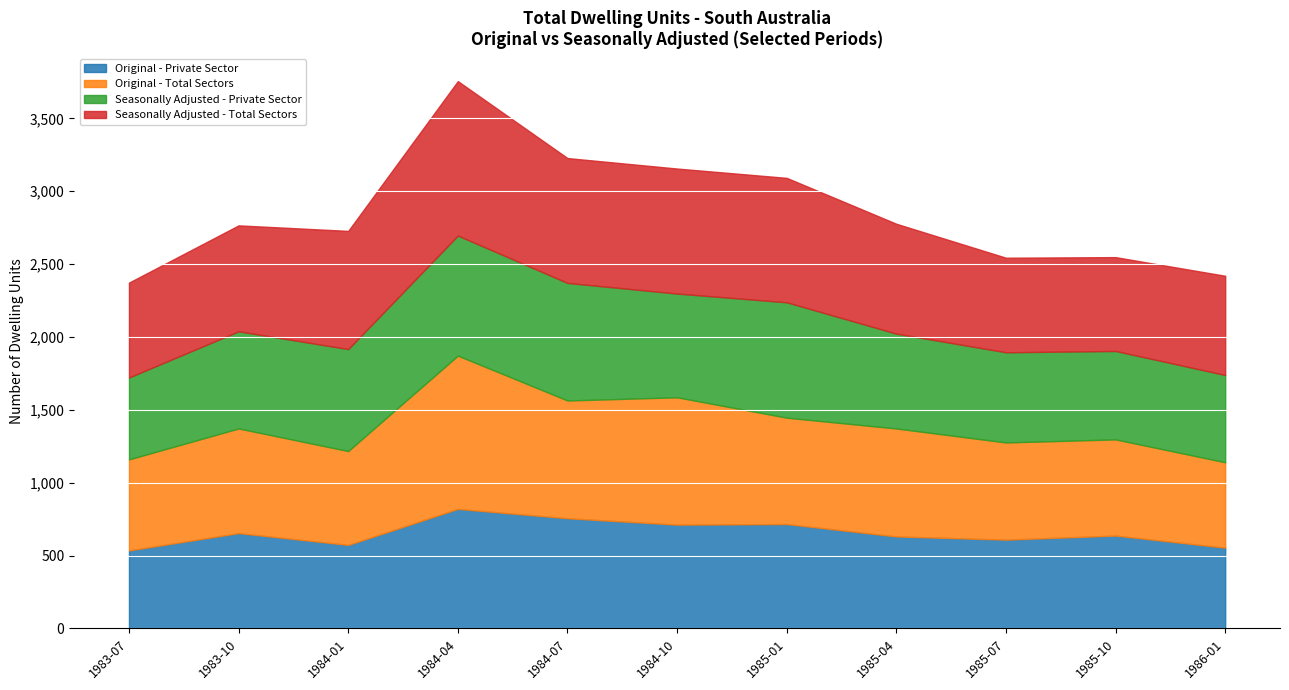

How many intersections are there between Seasonally Adjusted - Total Sectors and Original - Total Sectors?

5